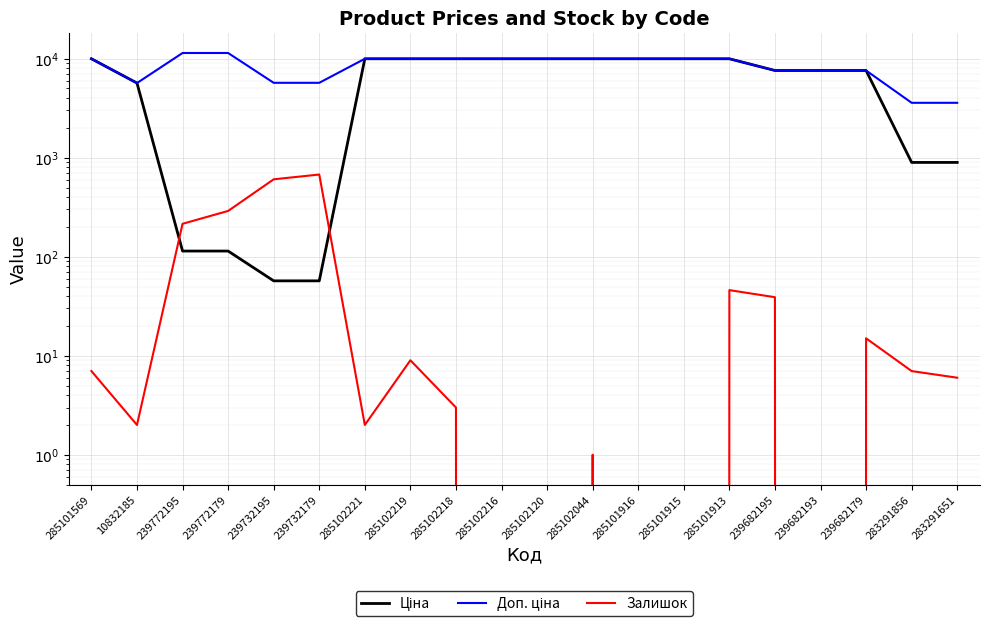

Reading left to right, list all the values displayed in this chart.

Ціна: 285101569=9975.0	10832185=5673.8	239772195=114.1	239772179=114.1	239732195=57.0	239732179=57.0	285102221=9975.0	285102219=9975.0	285102218=9975.0	285102216=9975.0	285102120=9975.0	285102044=9975.0	285101916=9975.0	285101915=9975.0	285101913=9975.0	239682195=7596.5	239682193=7596.5	239682179=7596.5	283291856=895.9	283291651=895.9
Доп. ціна: 285101569=9975.0	10832185=5673.8	239772195=11410.0	239772179=11410.0	239732195=5705.0	239732179=5705.0	285102221=9975.0	285102219=9975.0	285102218=9975.0	285102216=9975.0	285102120=9975.0	285102044=9975.0	285101916=9975.0	285101915=9975.0	285101913=9975.0	239682195=7596.5	239682193=7596.5	239682179=7596.5	283291856=3583.6	283291651=3583.6
Залишок: 285101569=7.0	10832185=2.0	239772195=215.0	239772179=290.0	239732195=605.0	239732179=676.0	285102221=2.0	285102219=9.0	285102218=3.0	285102216=0.0	285102120=0.0	285102044=1.0	285101916=0.0	285101915=0.0	285101913=46.0	239682195=39.0	239682193=0.0	239682179=15.0	283291856=7.0	283291651=6.0